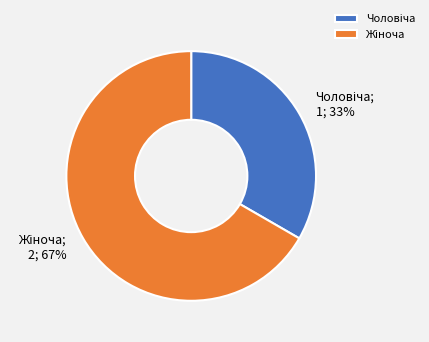

Is there any slice that represents more than half of the pie?

Yes